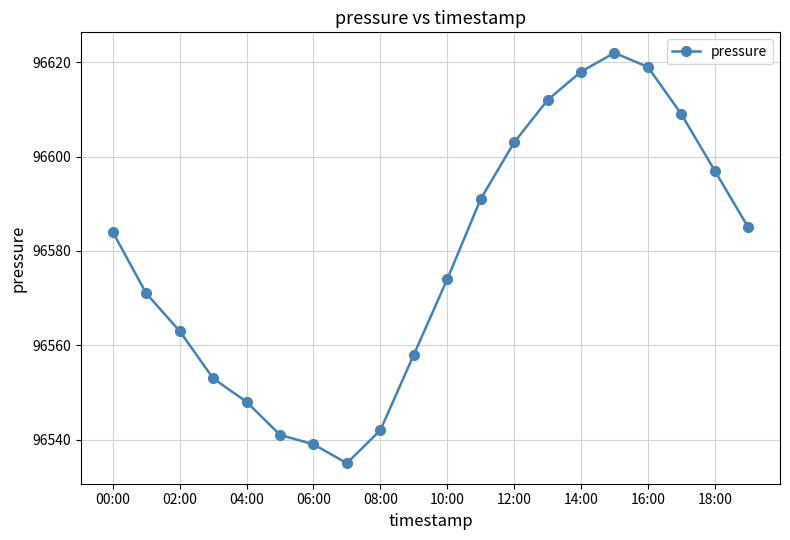

What is the smallest value displayed?

96535